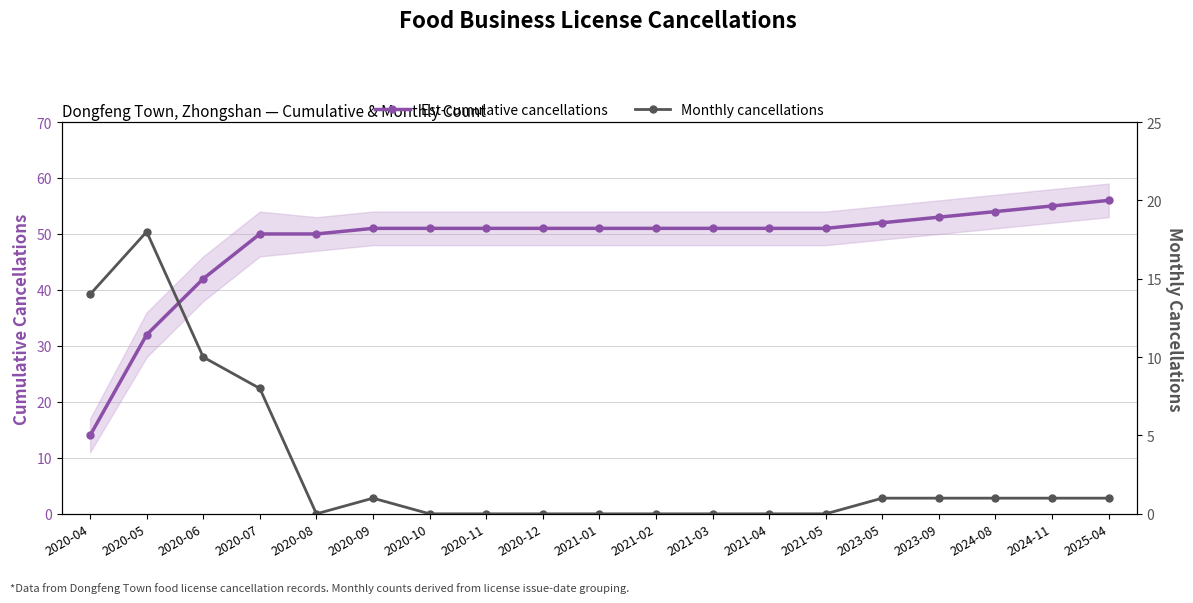

What is the label of the 9th point from the right?

2021-02